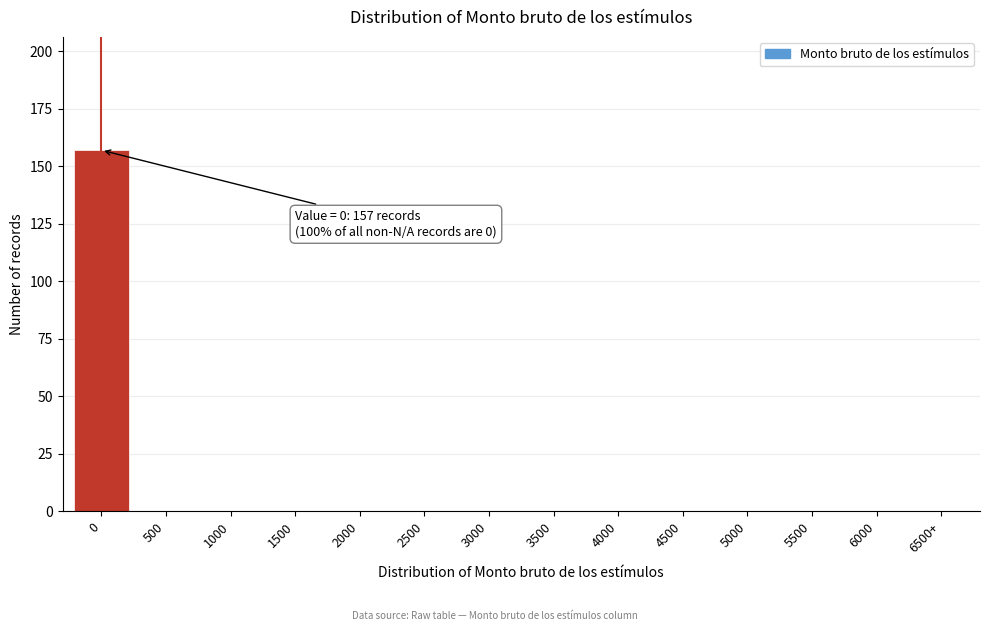

Reading left to right, what are all the values shown in this chart?

0=157	500=0	1000=0	1500=0	2000=0	2500=0	3000=0	3500=0	4000=0	4500=0	5000=0	5500=0	6000=0	6500+=0